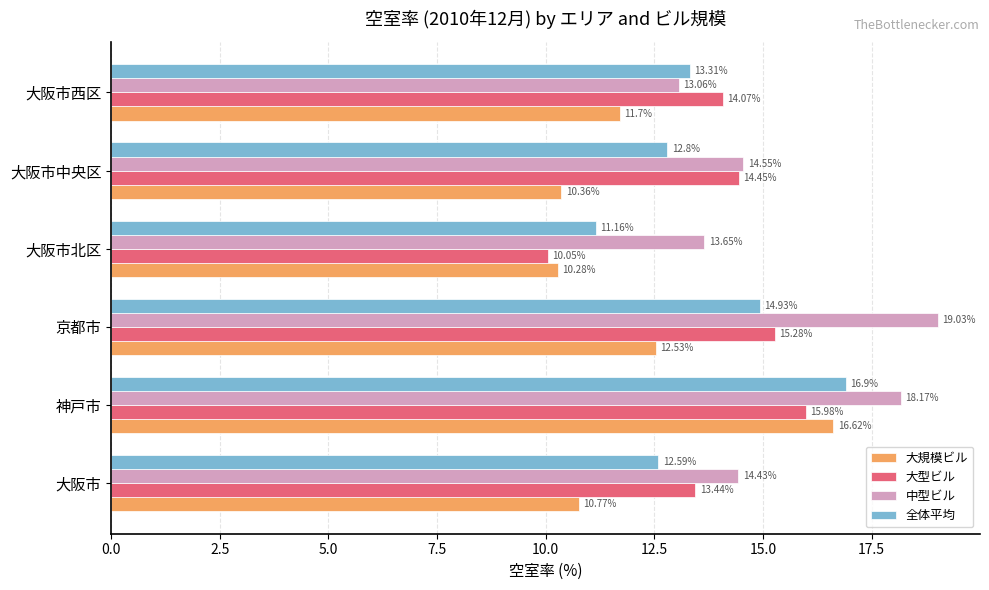

What is the maximum value for 大規模ビル?

16.6